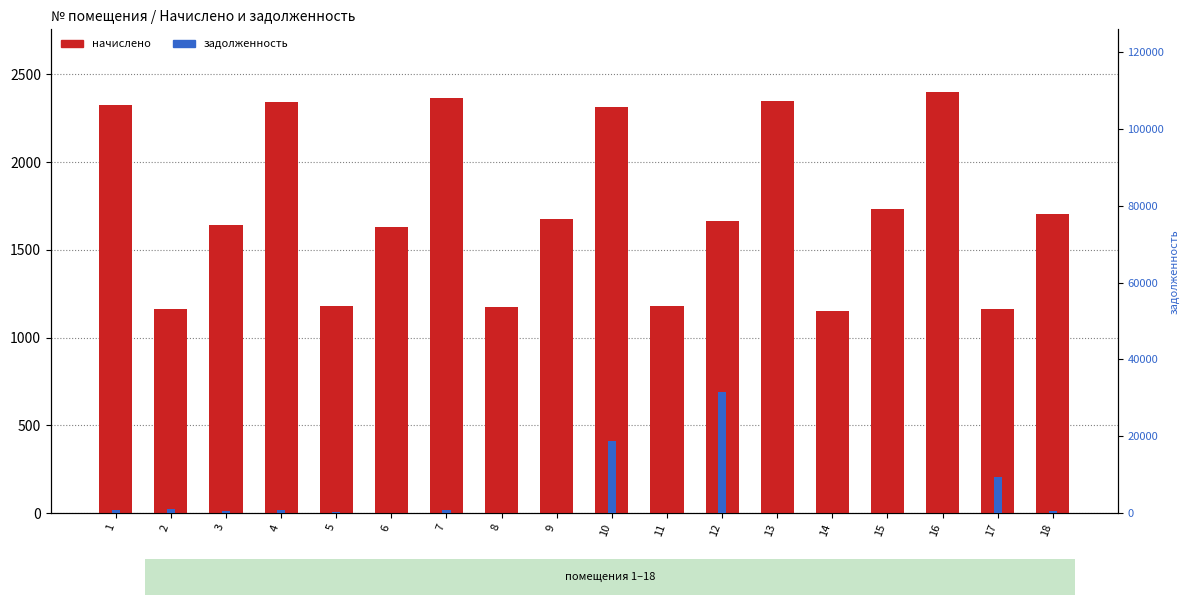

Where is задолженность nearest to the value 15733?

10